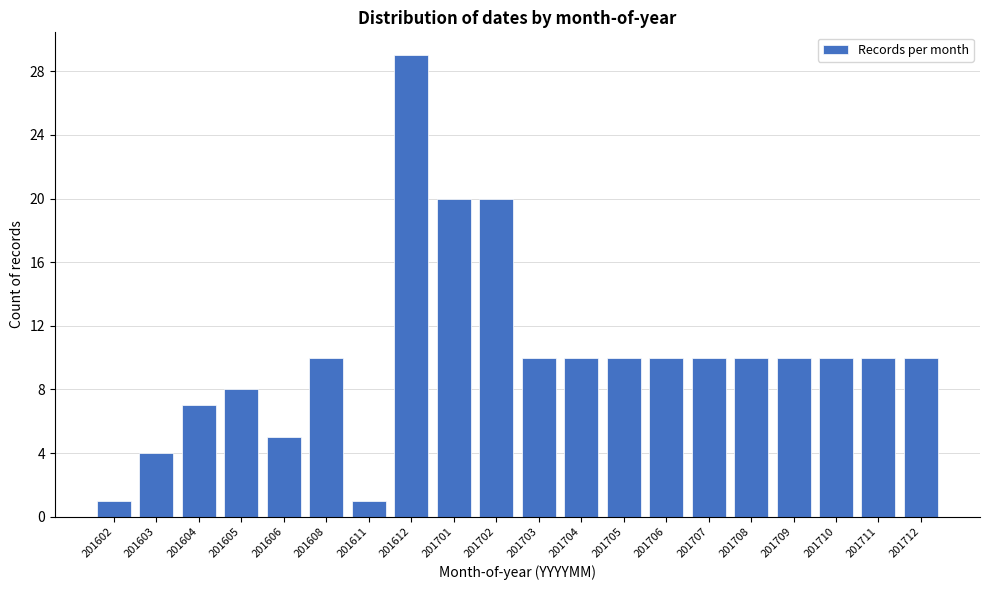

Reading left to right, extract all data points from this chart.

201602=1	201603=4	201604=7	201605=8	201606=5	201608=10	201611=1	201612=29	201701=20	201702=20	201703=10	201704=10	201705=10	201706=10	201707=10	201708=10	201709=10	201710=10	201711=10	201712=10